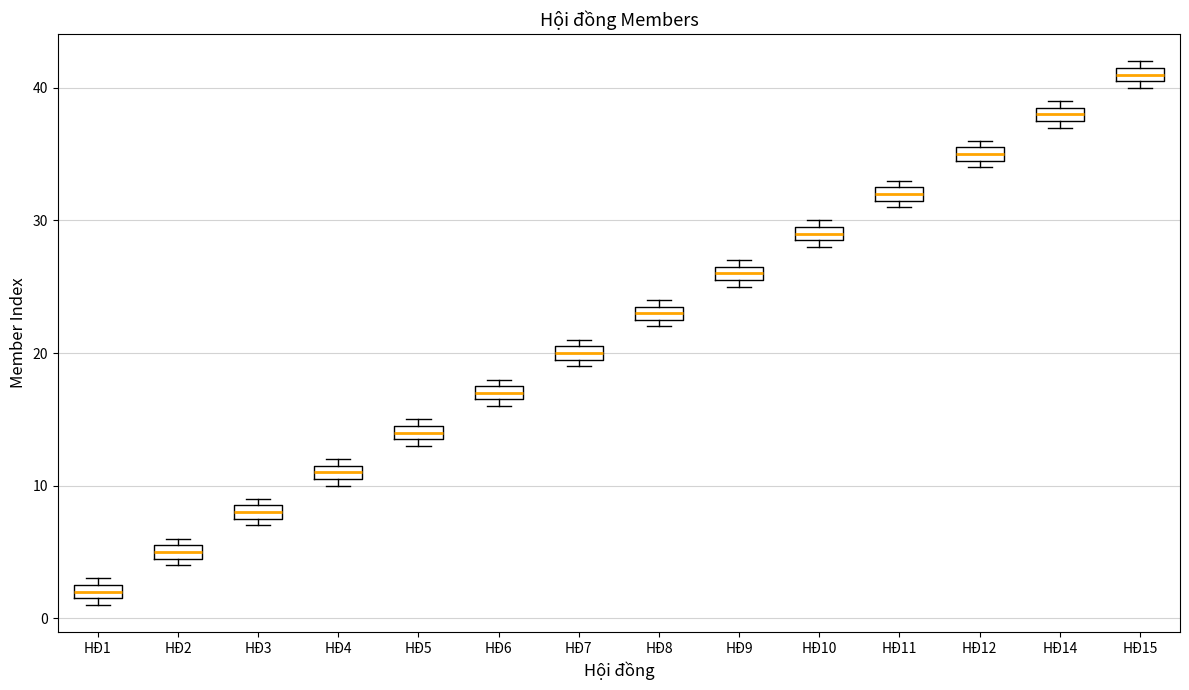

Where is the upper edge of the box for HĐ6 on the y-axis? The values are not printed on the chart, so give them approximately, as read against the axis.

18